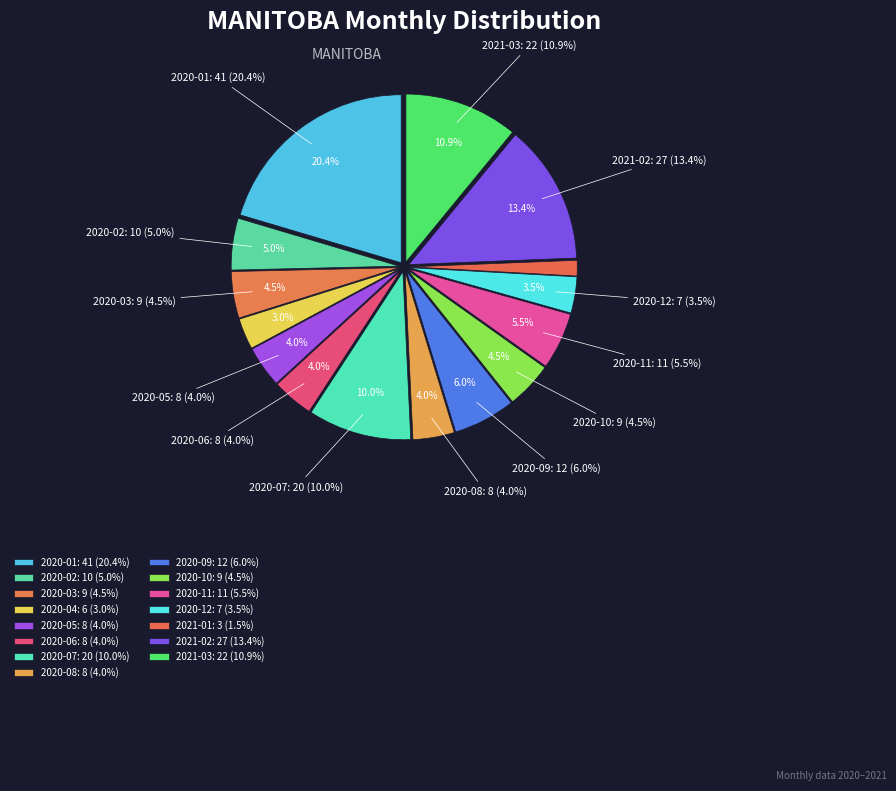

To the nearest percent, what percentage of the pie is 2020-06?

4%